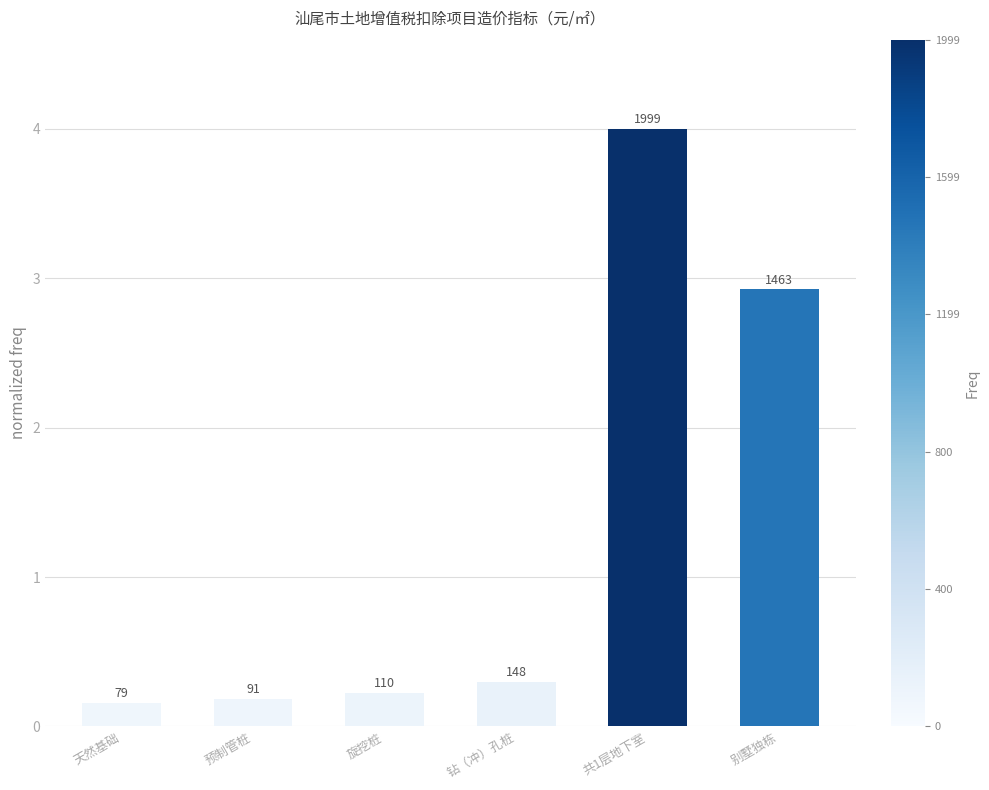

Is it true that the value at 预制管桩 is 0.3?

False